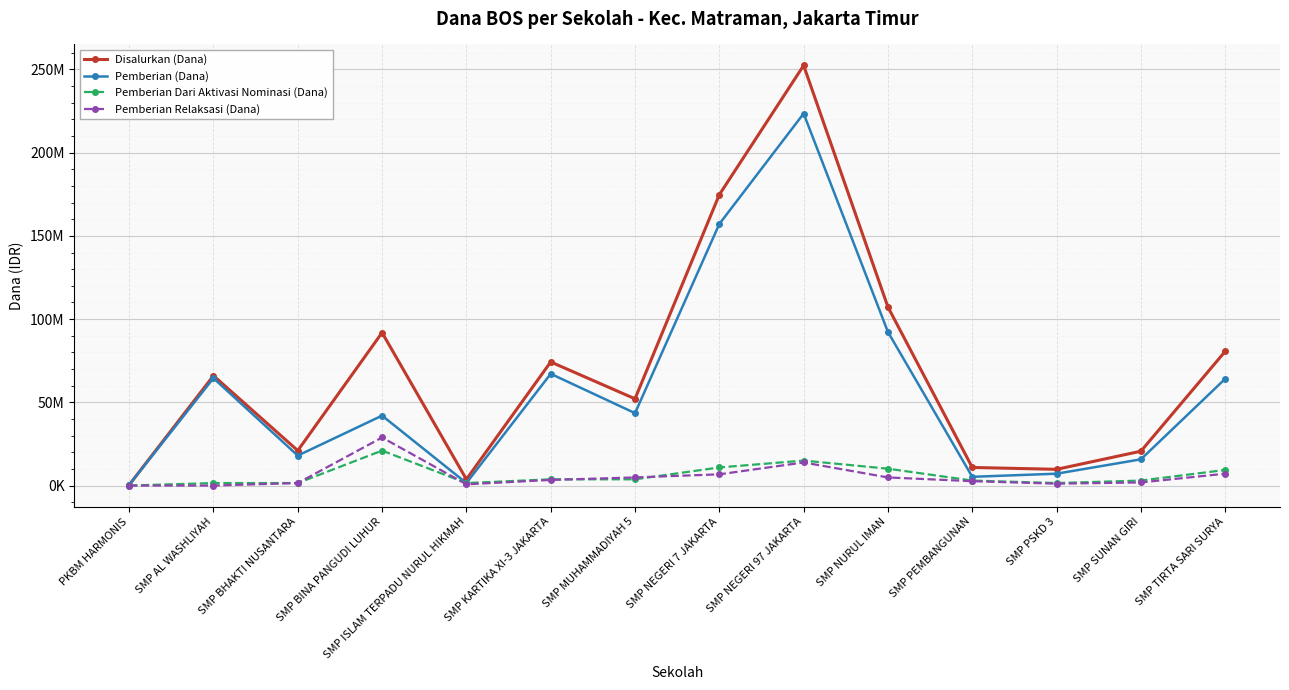

Between SMP AL WASHLIYAH and SMP BINA PANGUDI LUHUR, which is larger?

SMP BINA PANGUDI LUHUR